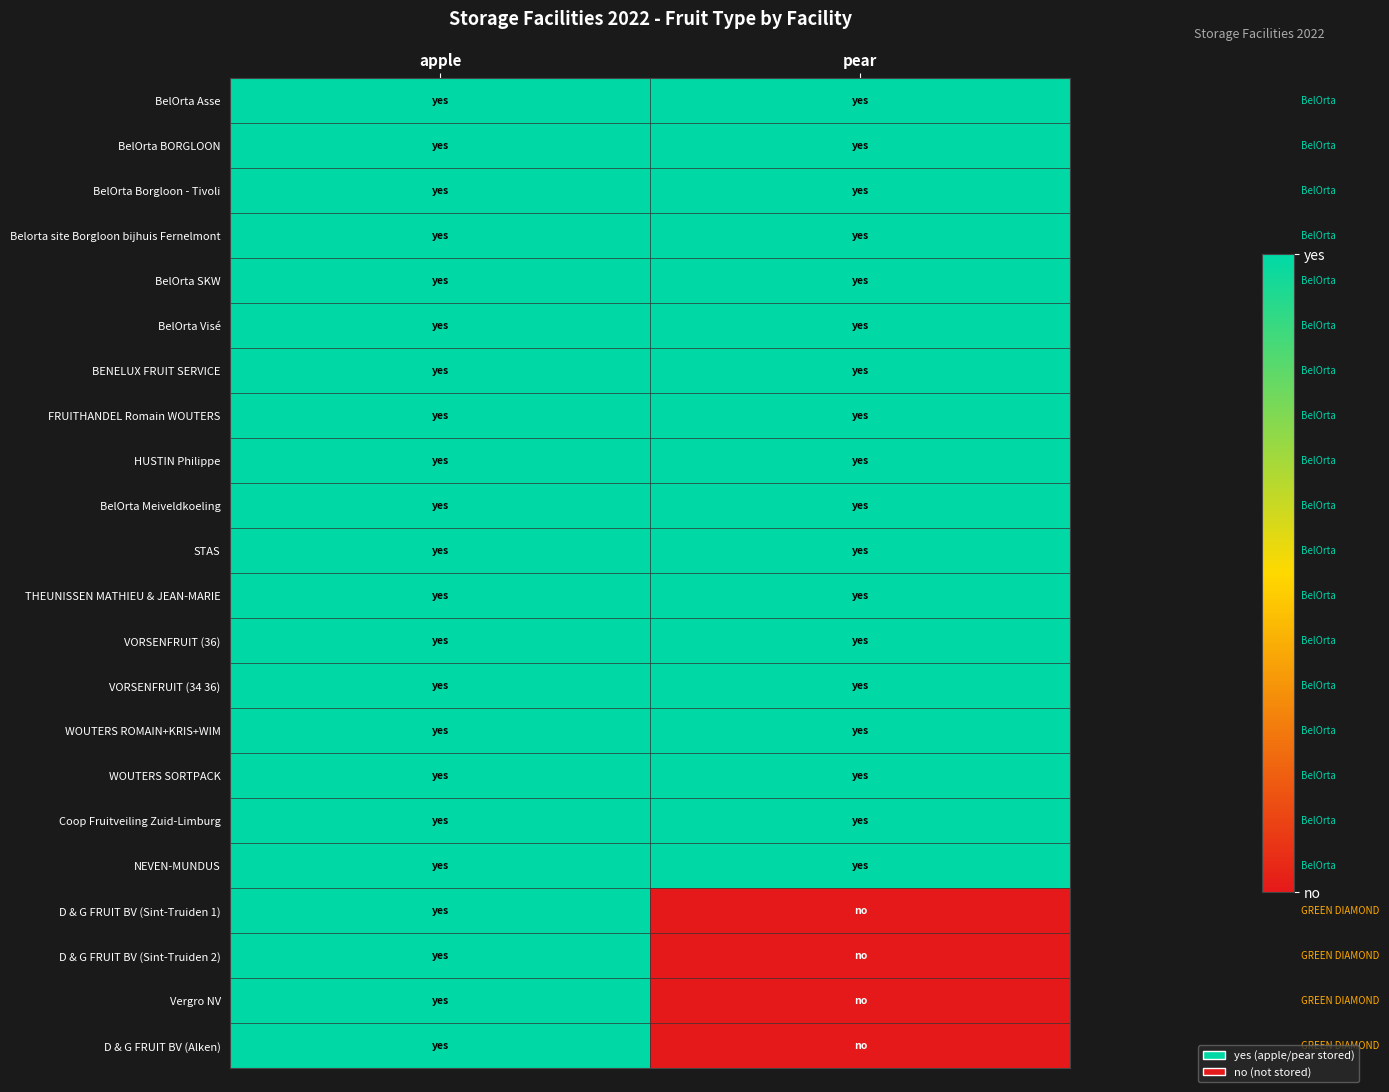

What is the spread (max minus min) of values at pear?

1